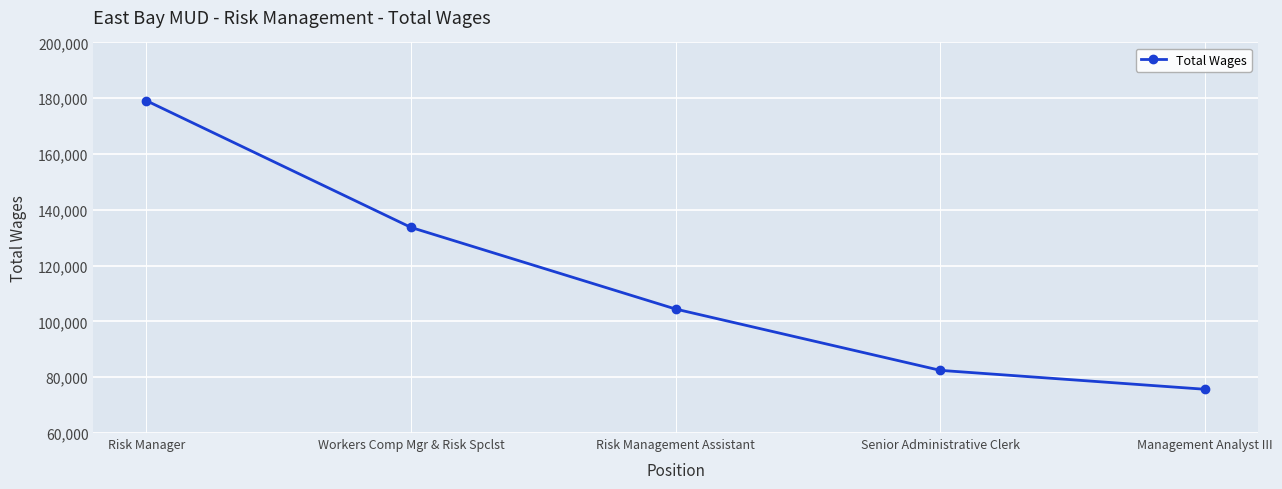

Which category has the lowest value across all series?

Management Analyst III